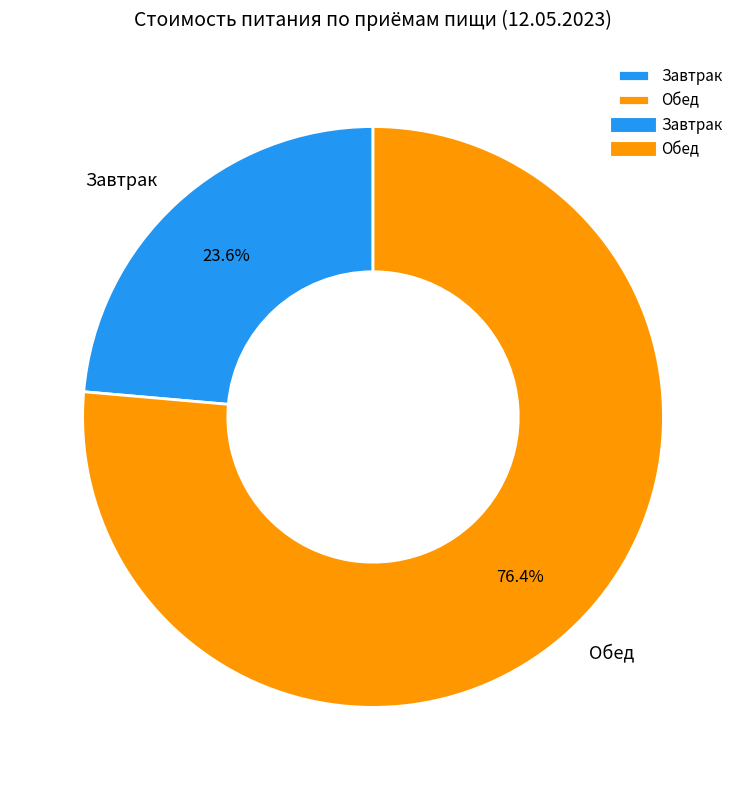

Is there any slice that represents more than half of the pie?

Yes